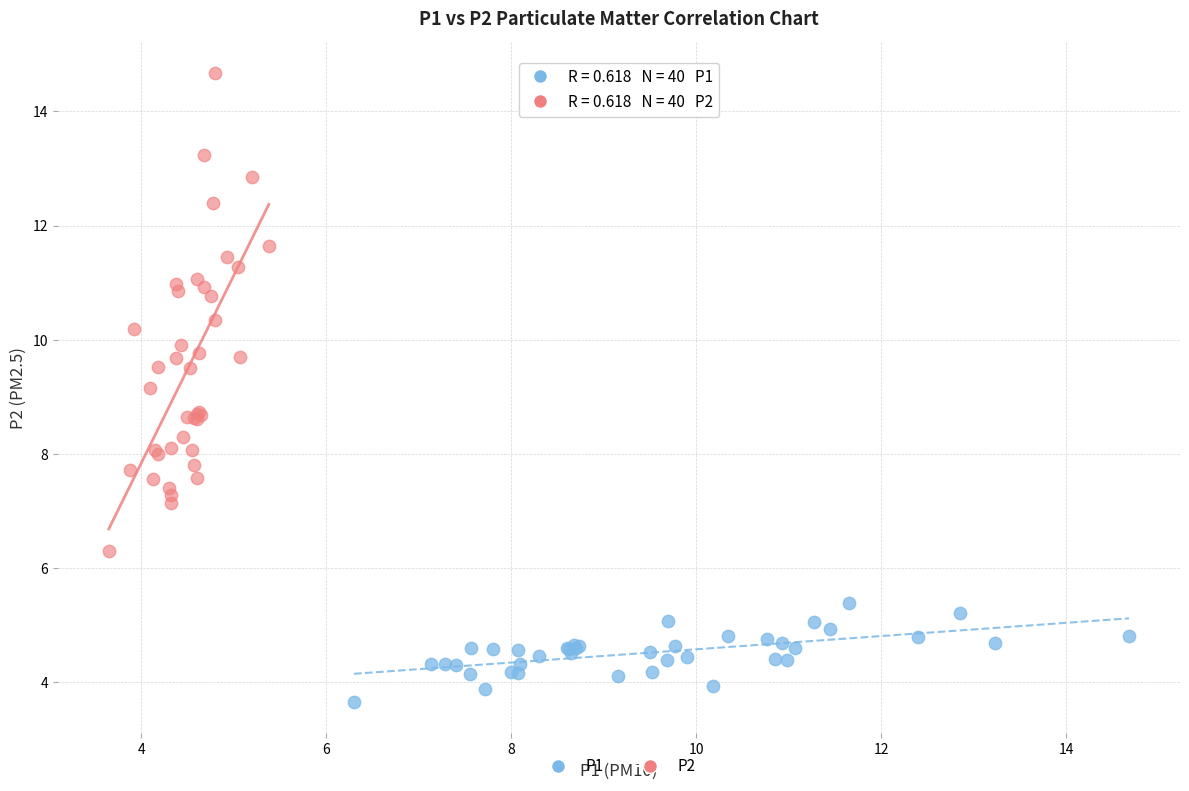

Which series has the widest spread of Y values?

P2